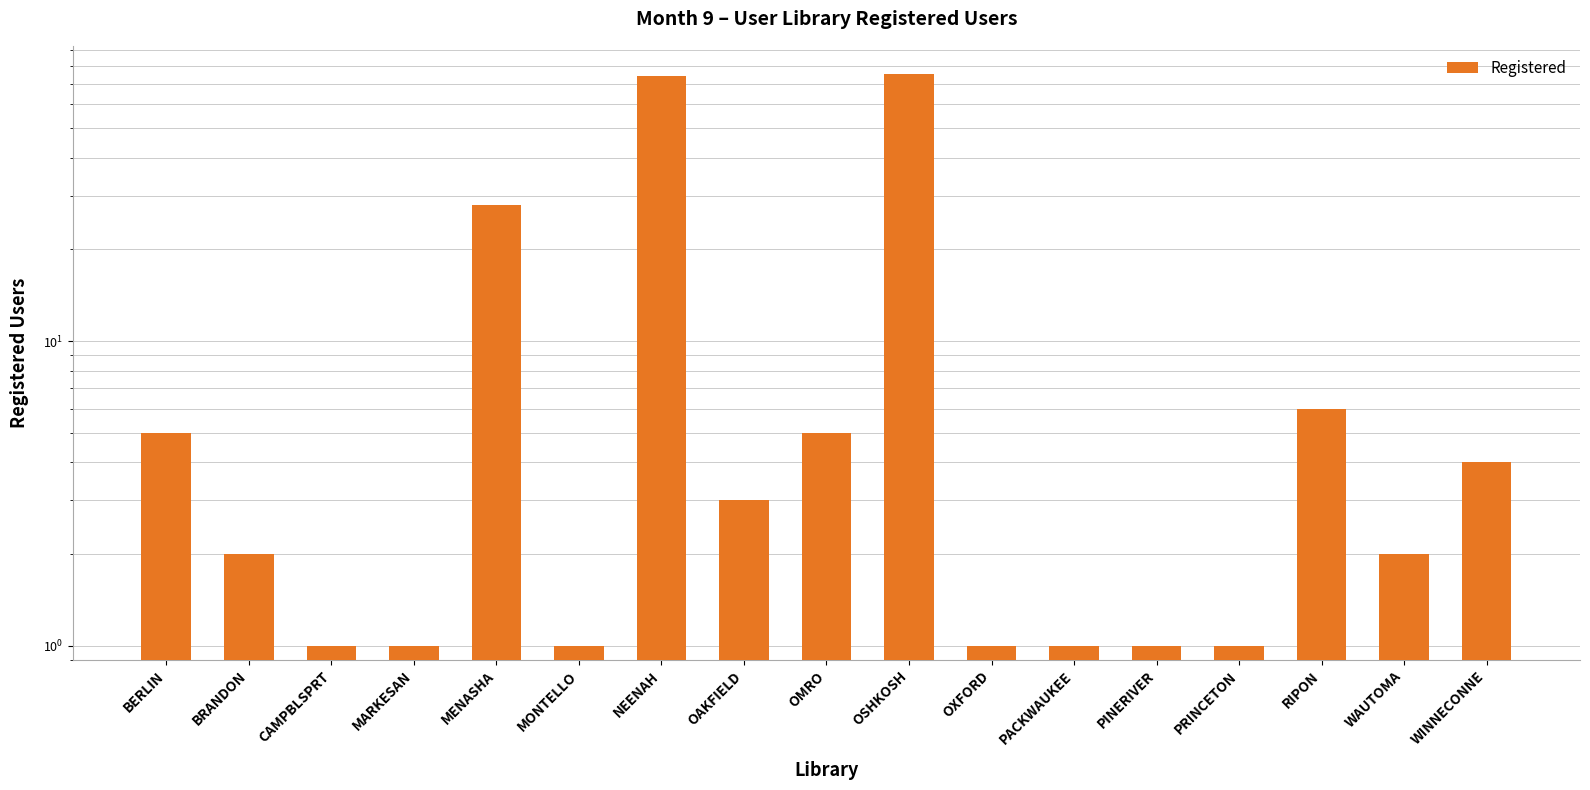

What is the difference between the second highest and minimum values?

73